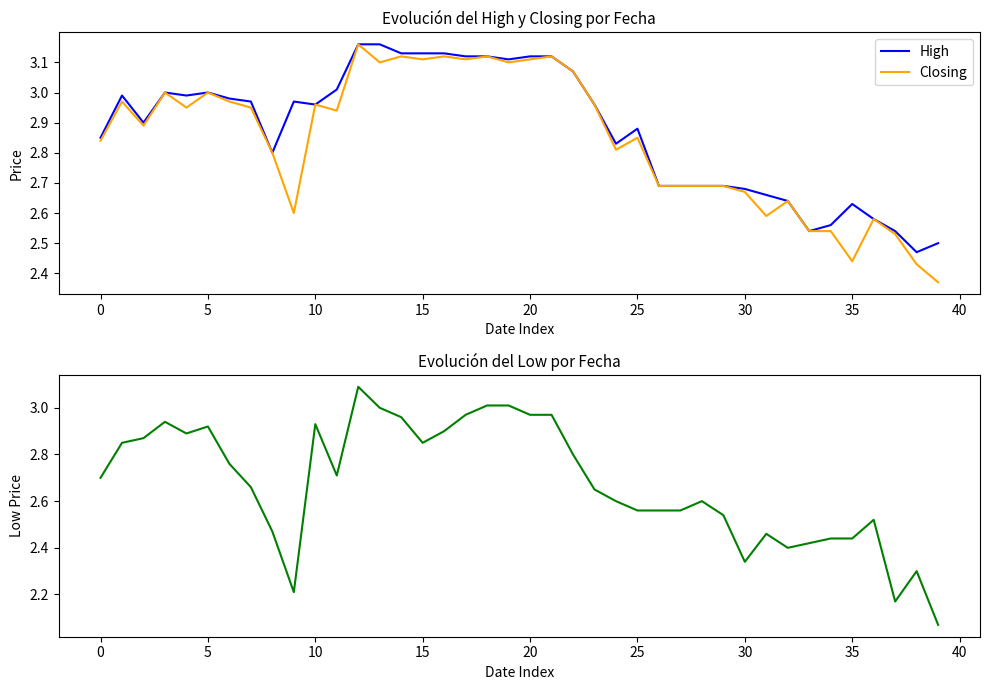

Which category has the highest value across all series?

12